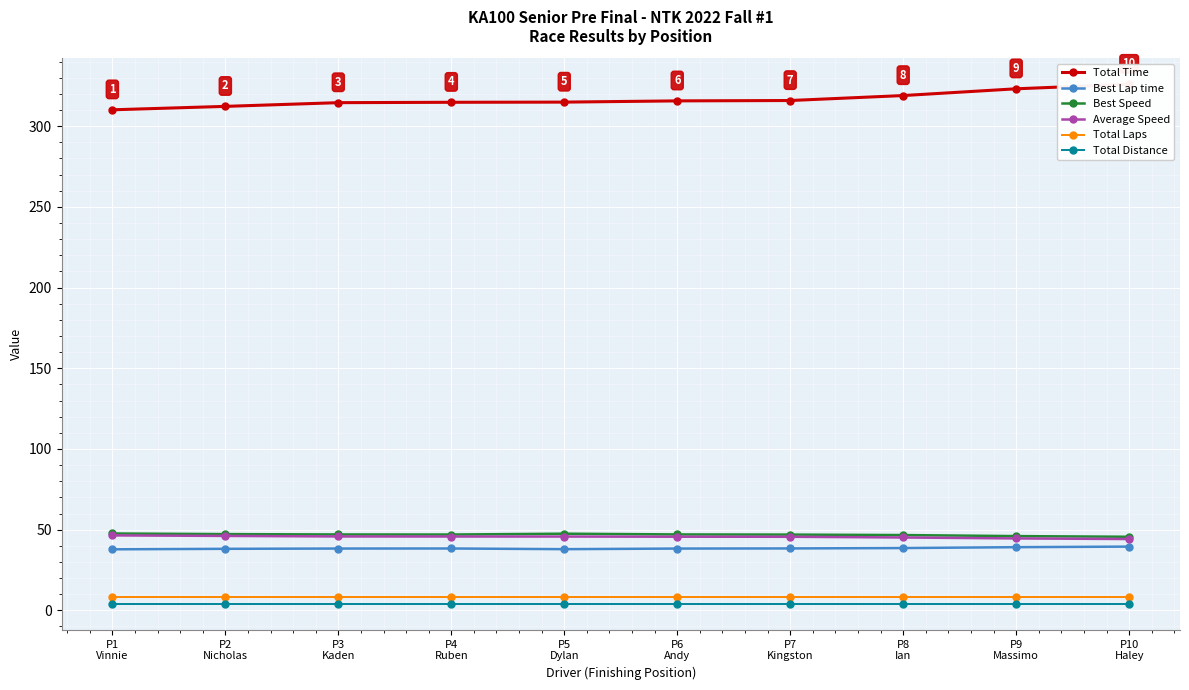

What is the smallest value displayed?

4.0